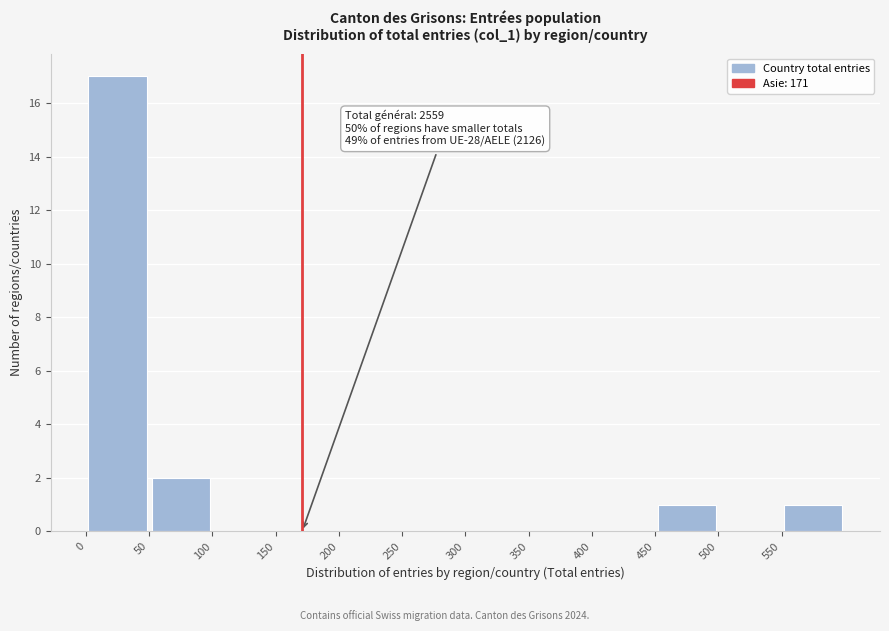

Which range on the x-axis has the tallest bar?

0 to 50